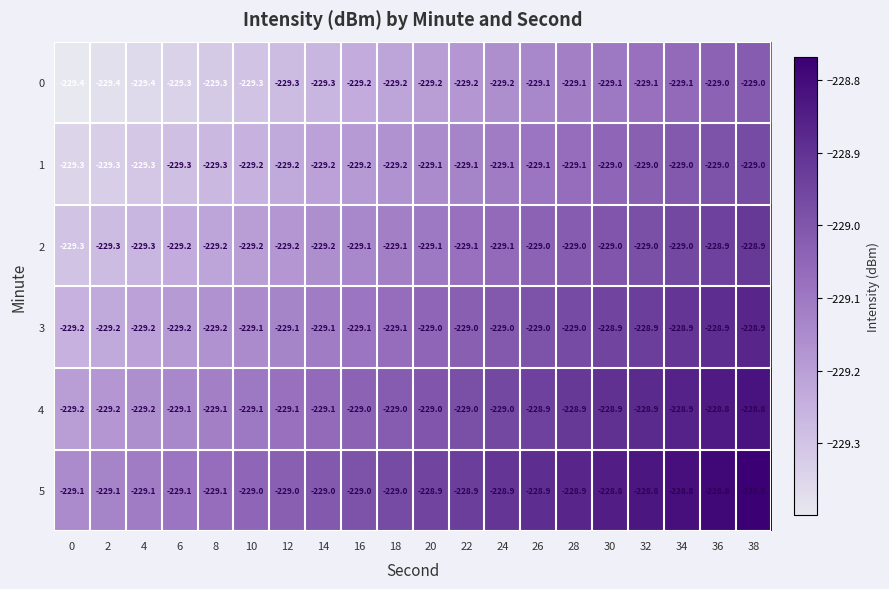

Rank the series by their average value, from highest to lowest.

5, 4, 3, 2, 1, 0